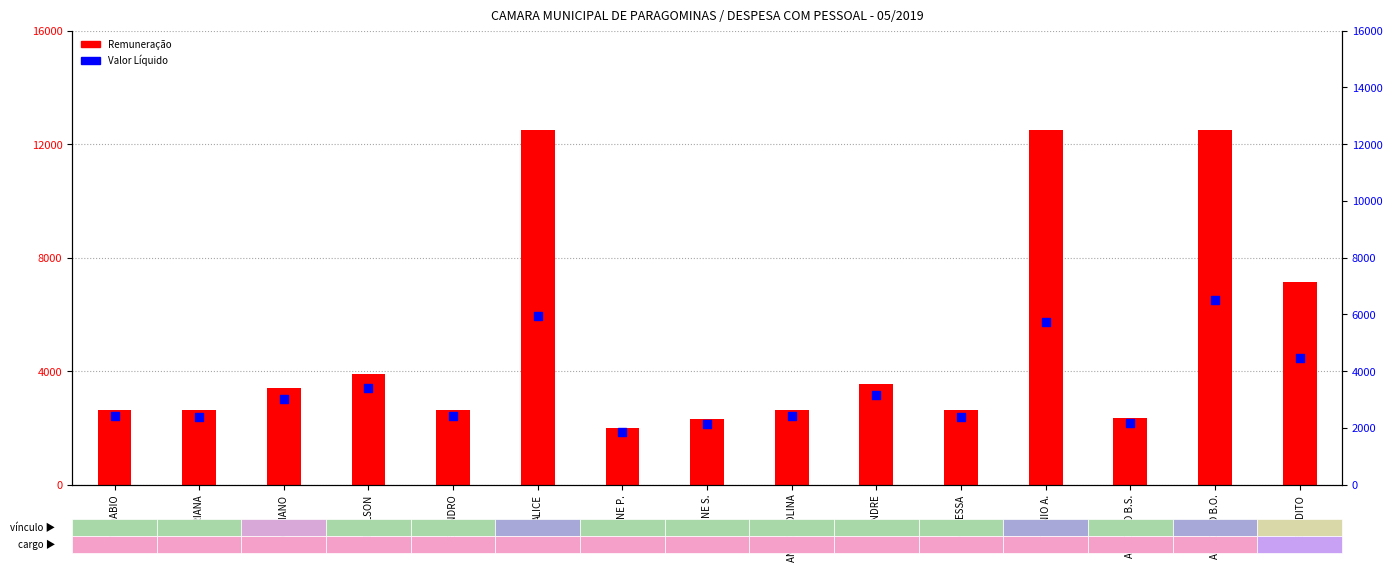

Which series contains the highest Y value?

Remuneração